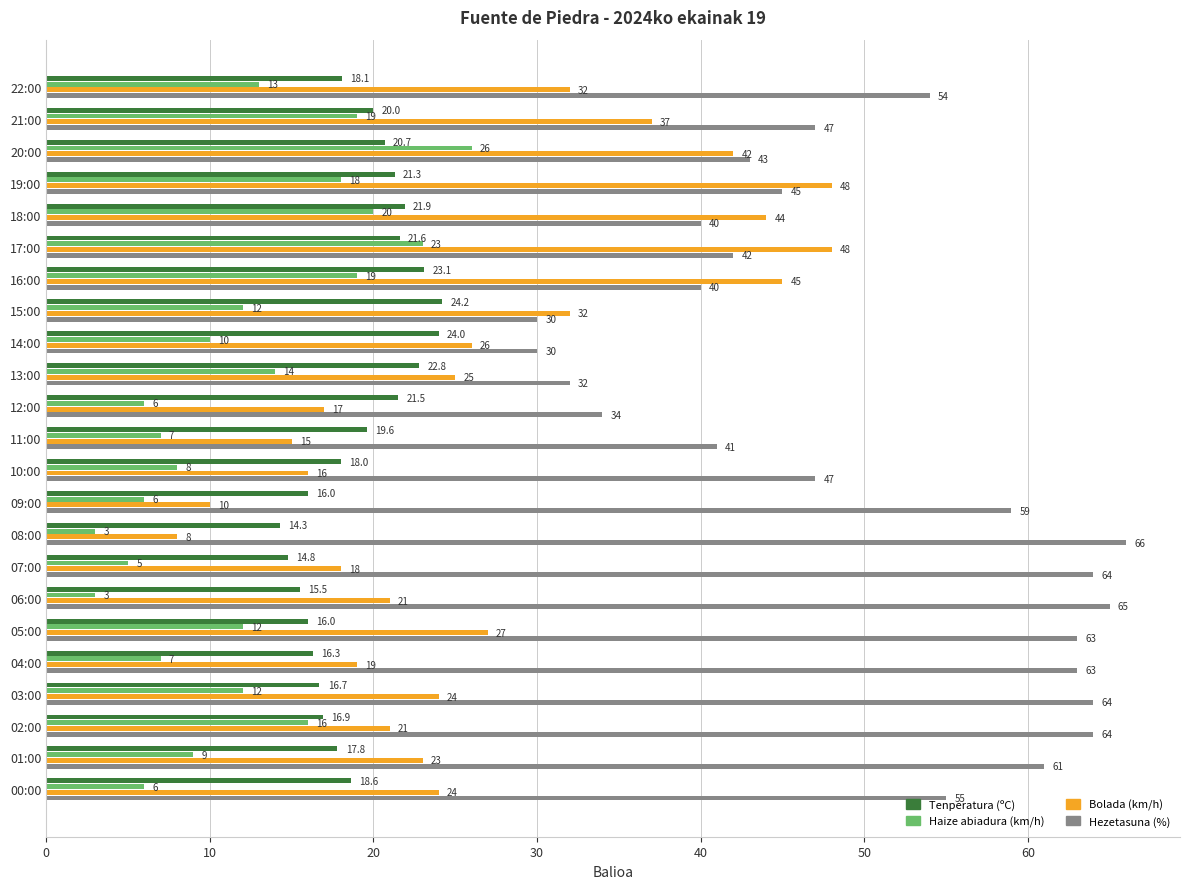

What is the lowest value of the Haize abiadura (km/h) series?

3.0